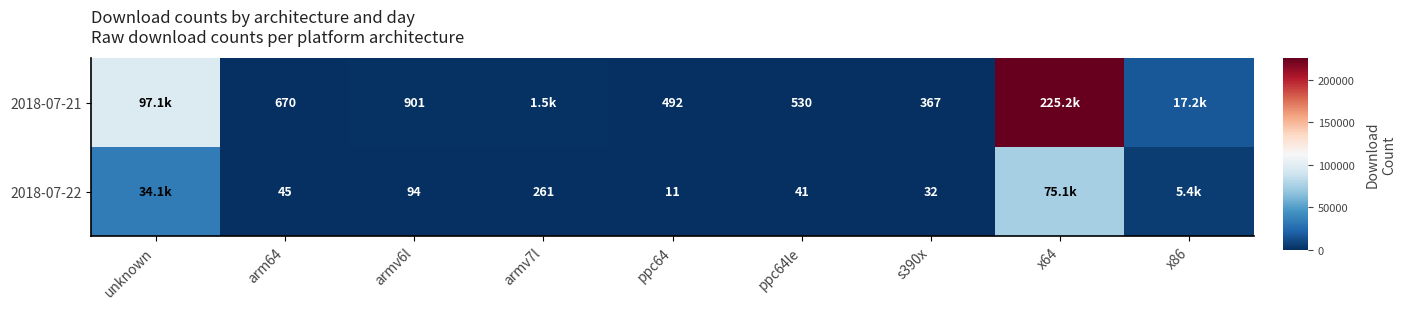

List the series in order of their peak value, highest first.

2018-07-21, 2018-07-22